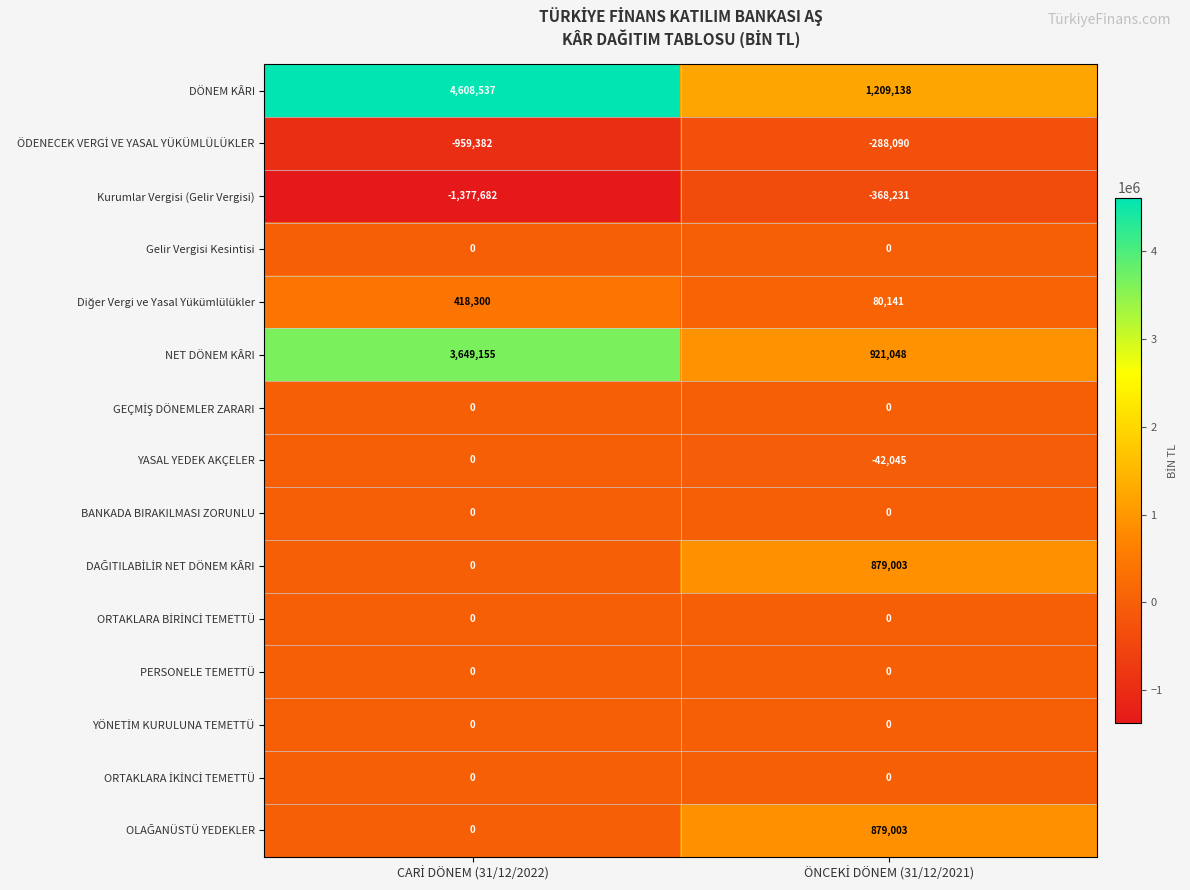

Which series has the largest total across all categories?

DÖNEM KÂRI